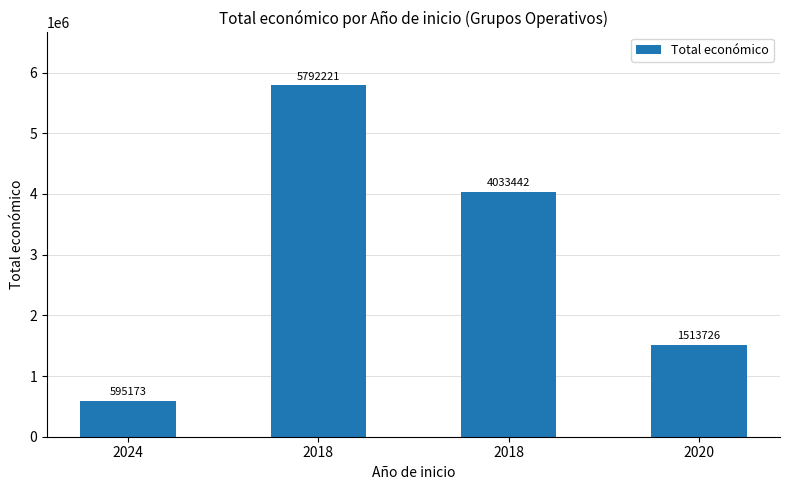

How many bars are there in total?

4